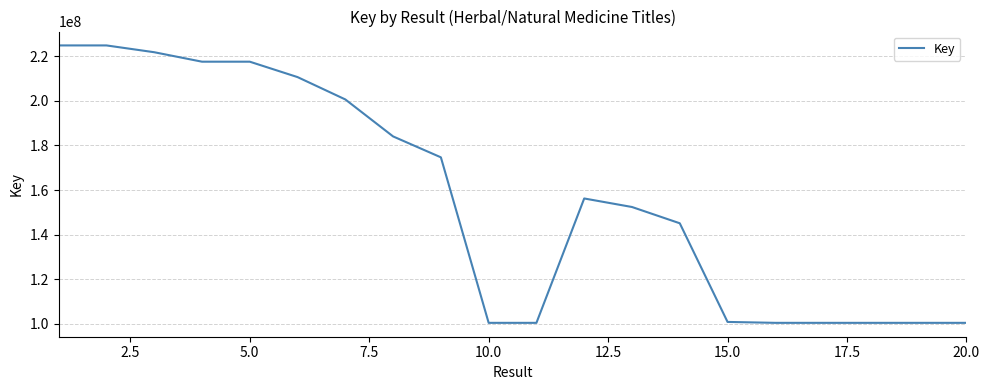

What is the maximum value shown in the chart?

224859060